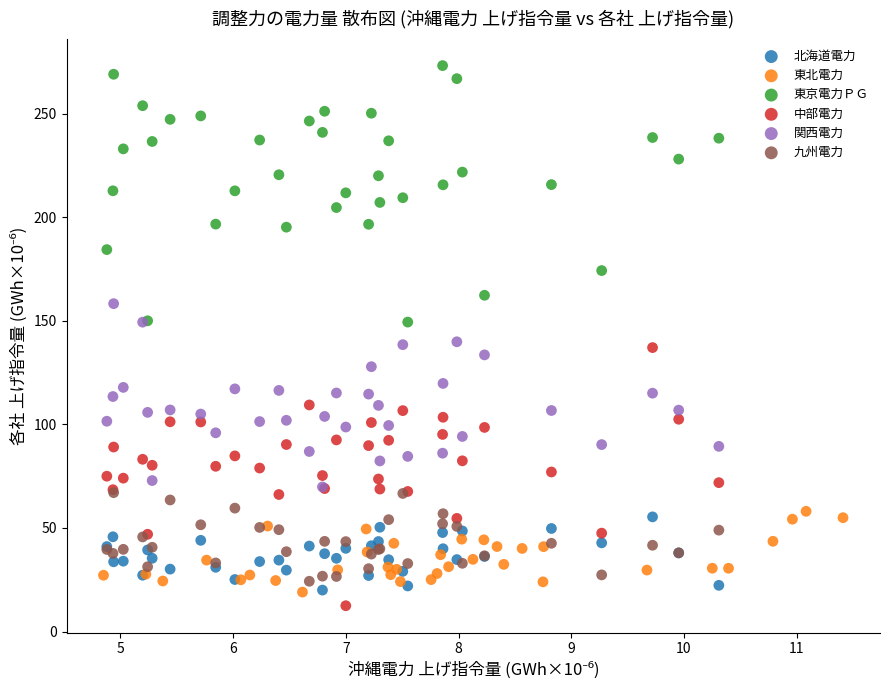

What are all the series names shown in the legend?

北海道電力, 東北電力, 東京電力ＰＧ, 中部電力, 関西電力, 九州電力